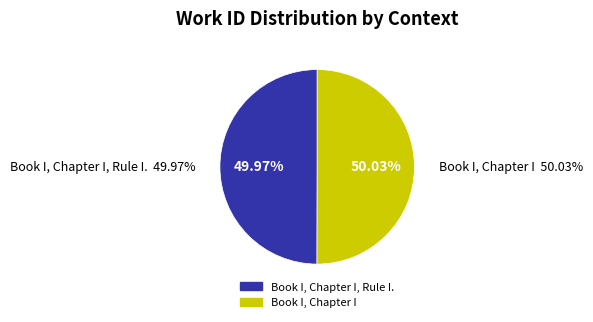

To the nearest percent, what is the average slice percentage?

50%